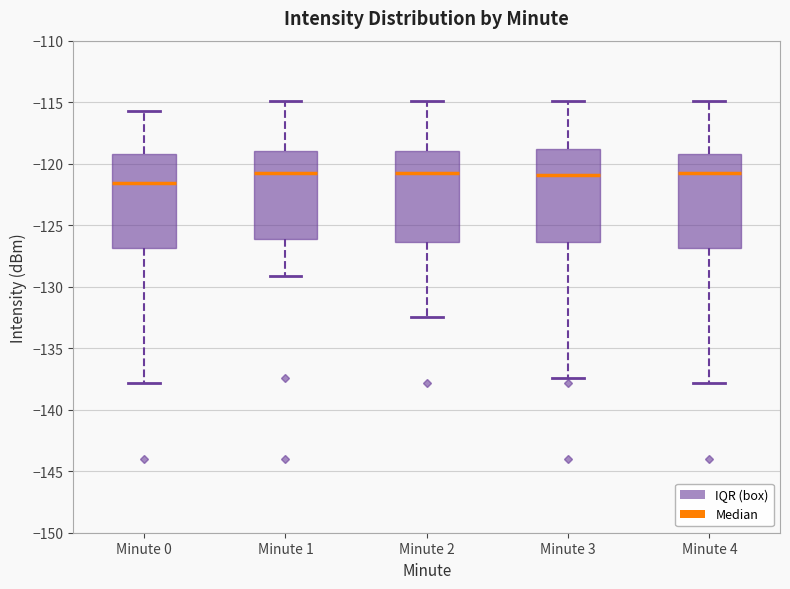

Reading left to right, transcribe this box plot: for each box, give where its median line is, the range the box spans, and where its two whiskers end, as read against the y-axis. The values are not printed on the chart, so give them approximately, as read against the axis.

Minute 0: median -121.5, box -127.0 to -119.0, whiskers -138.0 to -115.5
Minute 1: median -121.0, box -126.0 to -119.0, whiskers -129.0 to -115.0
Minute 2: median -120.5, box -126.5 to -119.0, whiskers -132.5 to -115.0
Minute 3: median -121.0, box -126.5 to -119.0, whiskers -137.5 to -115.0
Minute 4: median -121.0, box -127.0 to -119.0, whiskers -138.0 to -115.0